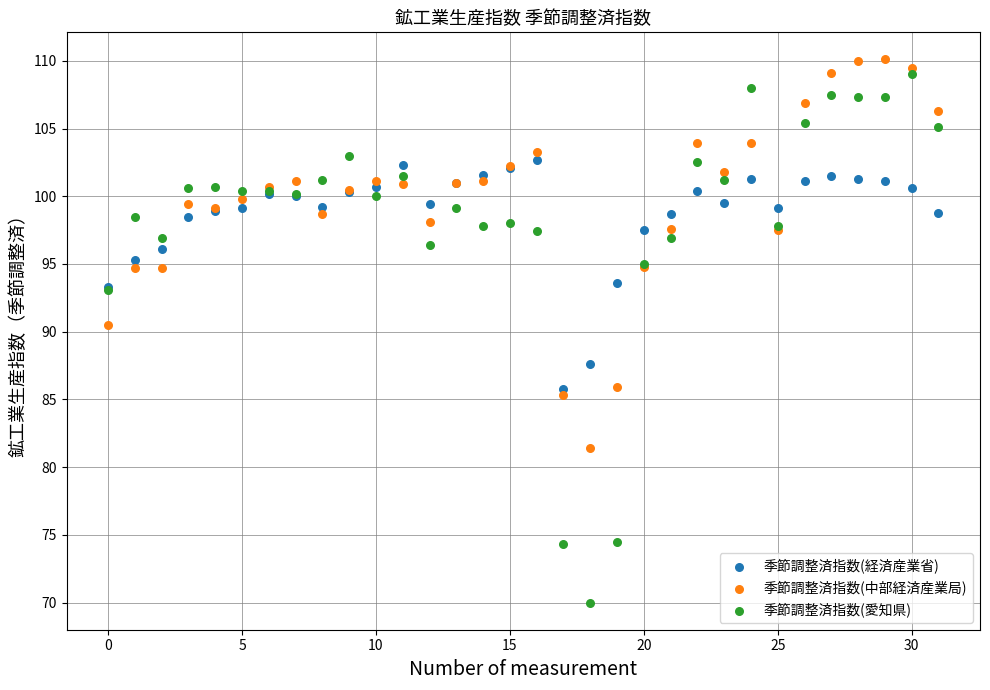

What are all the series names shown in the legend?

季節調整済指数(経済産業省), 季節調整済指数(中部経済産業局), 季節調整済指数(愛知県)